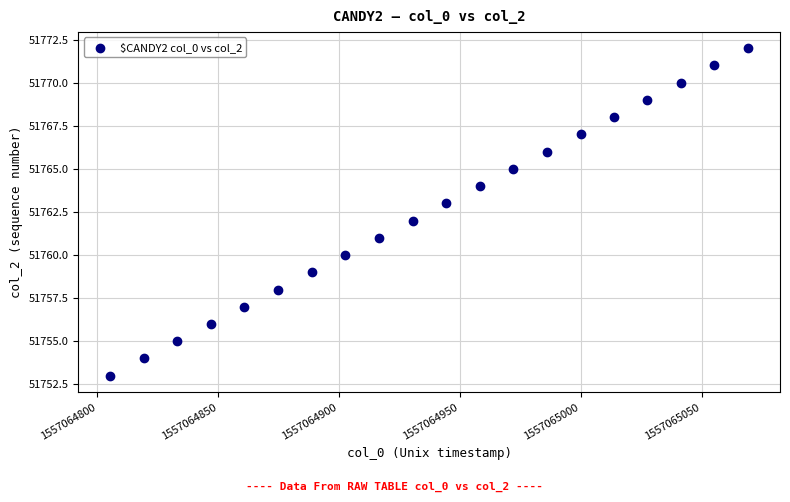

What is the range of Y values (max minus min)?

19